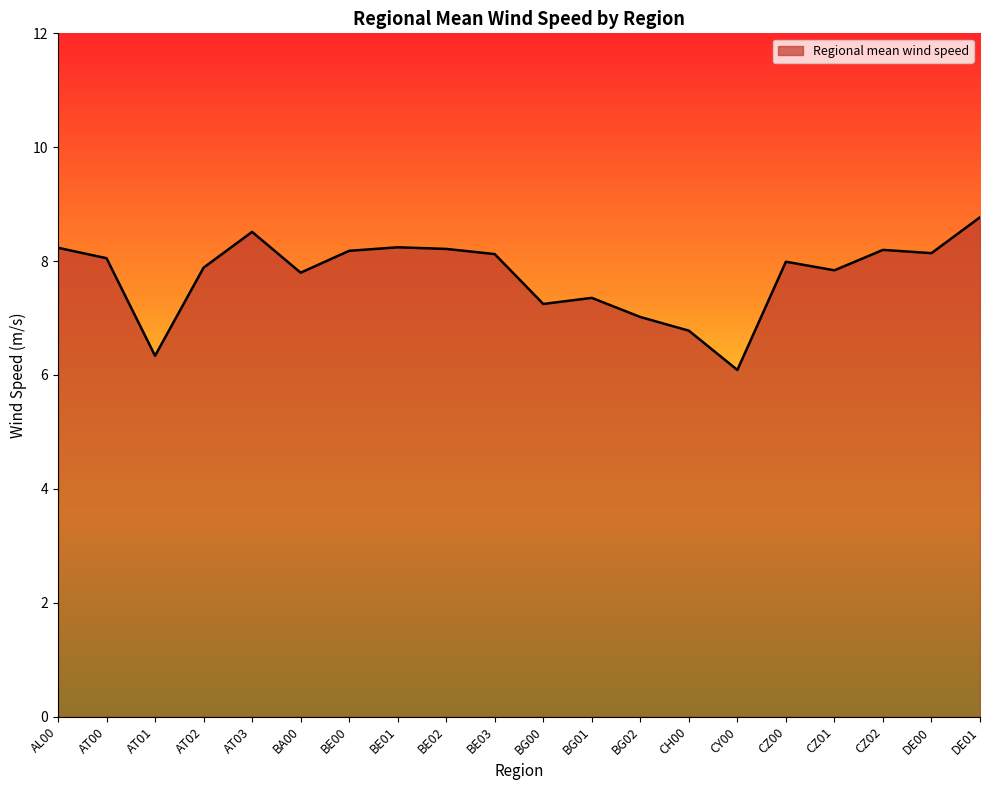

Read the value at BG00.

7.2